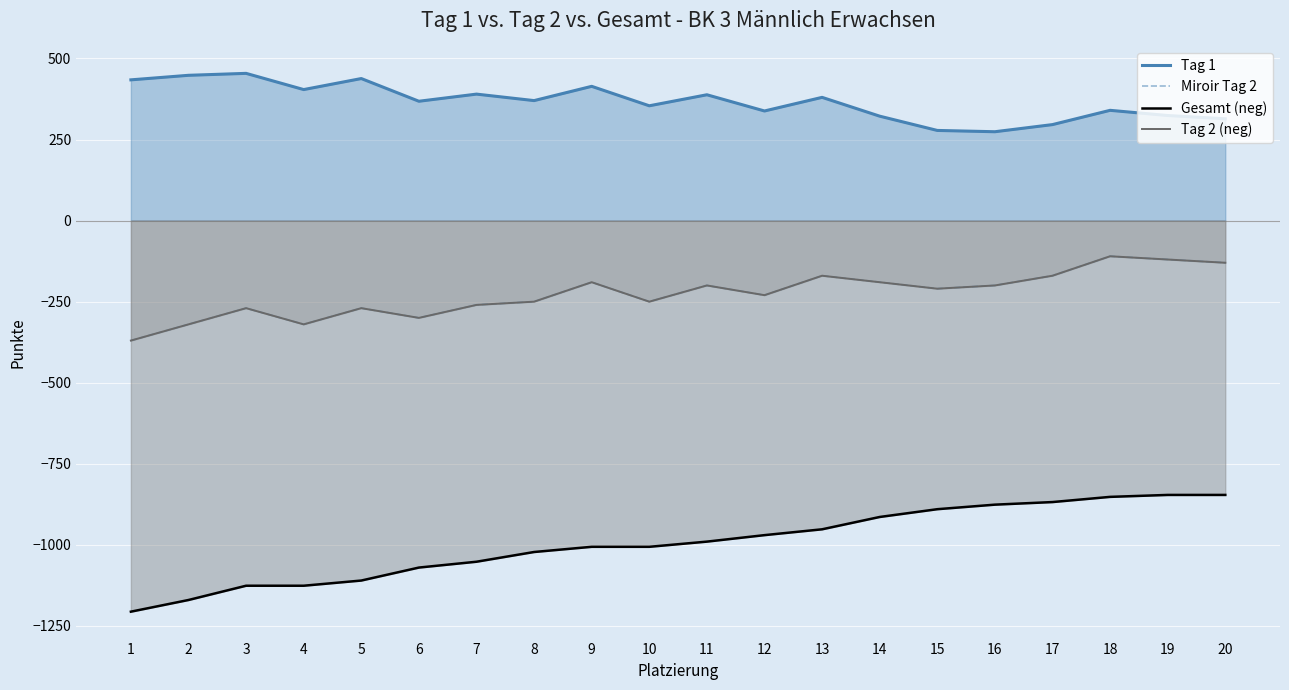

At how many categories does at least one series exceed 209?

20